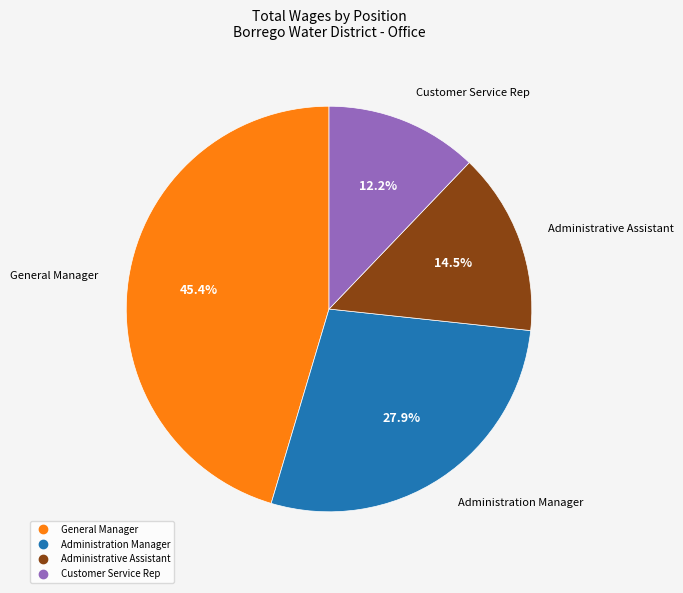

To the nearest percent, what is the difference between the Customer Service Rep and Administration Manager slice percentages?

16%